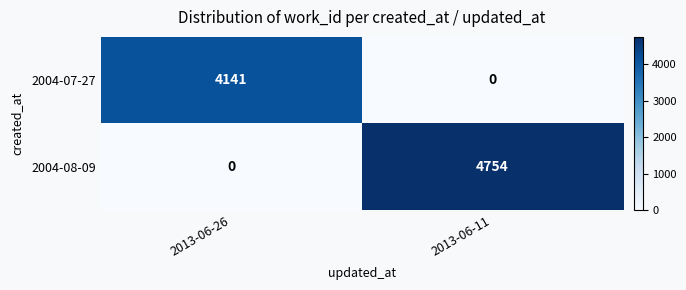

List the series in order of their overall mean, lowest first.

2004-07-27, 2004-08-09